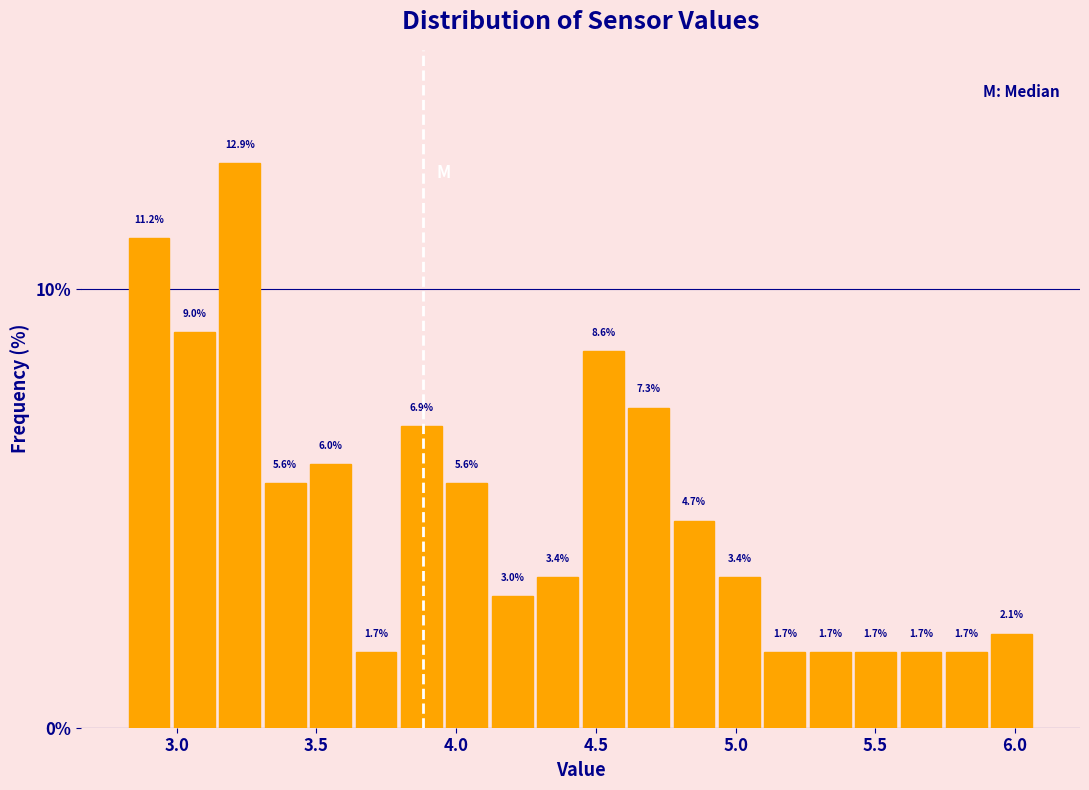

Around what value on the x-axis is the tallest bar? Give the approximate position of its centre, as read against the axis.

3.25